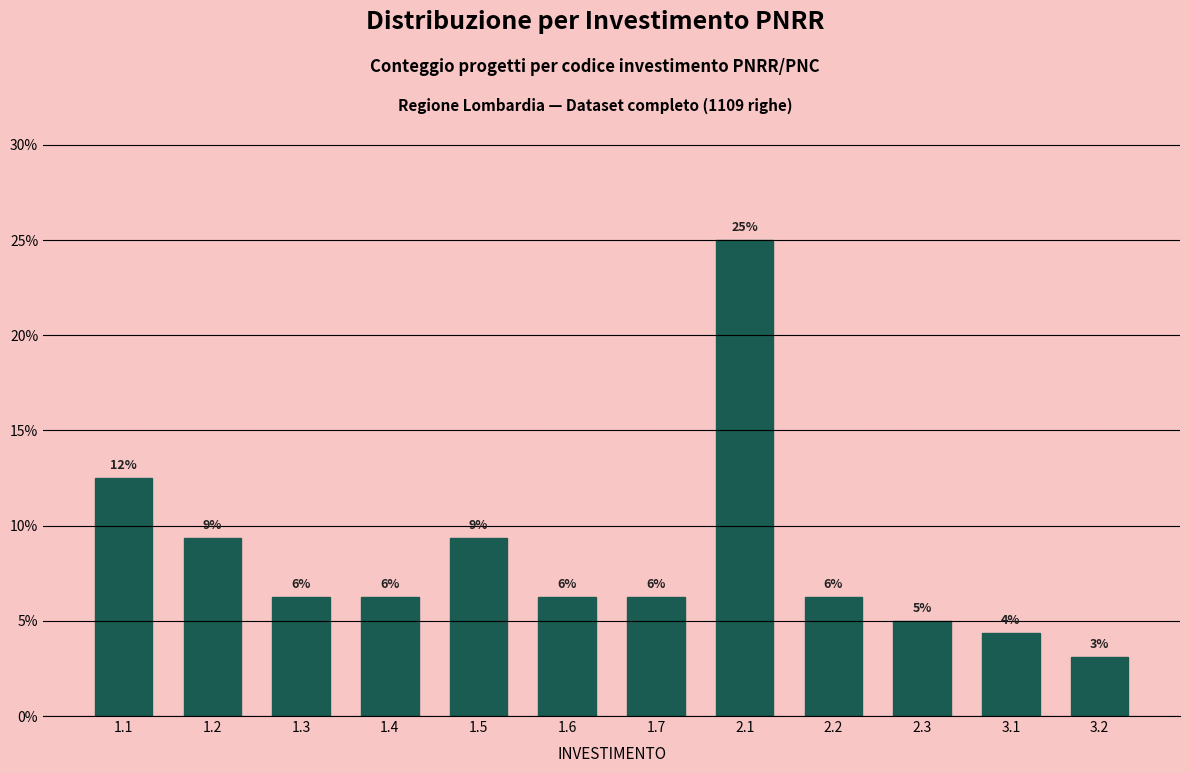

How many bars are there in total?

12